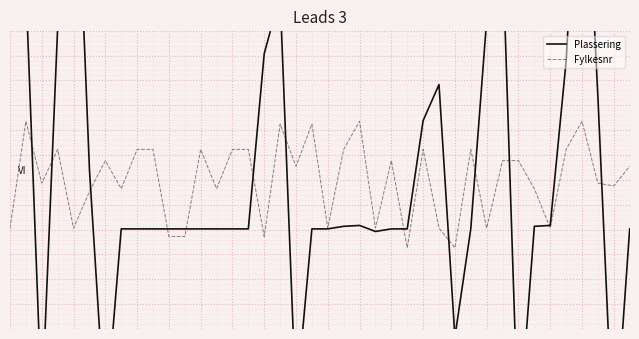

What is the maximum value shown in the chart?

131.7